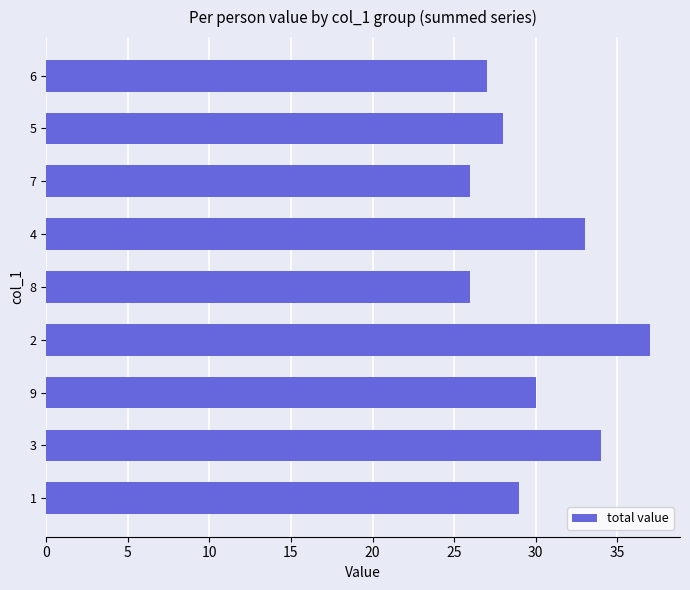

Reading top to bottom, what are all the values shown in this chart?

6=27	5=28	7=26	4=33	8=26	2=37	9=30	3=34	1=29